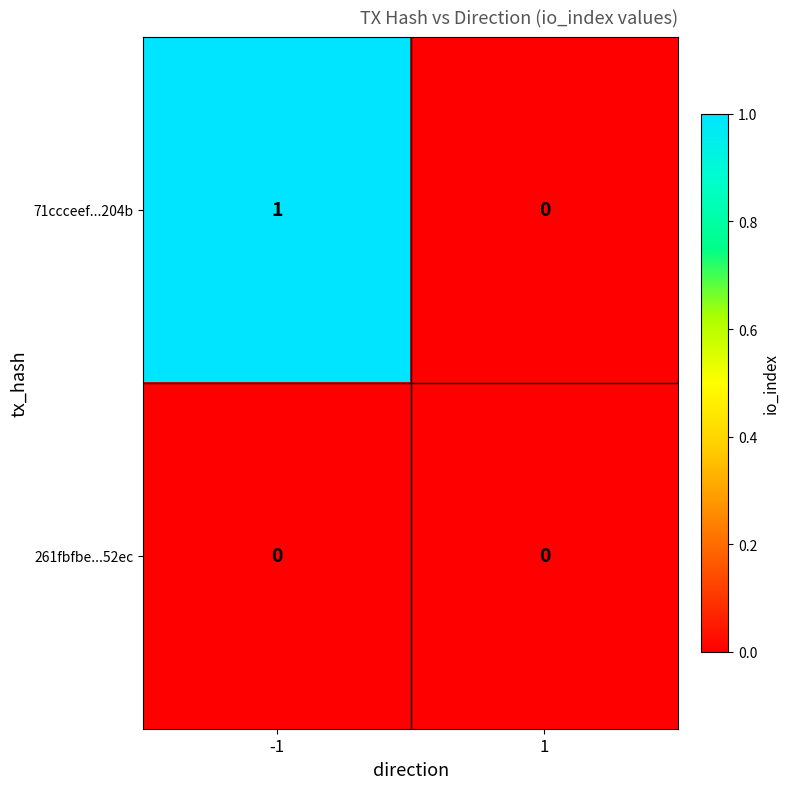

How many categories are shown in the chart?

2